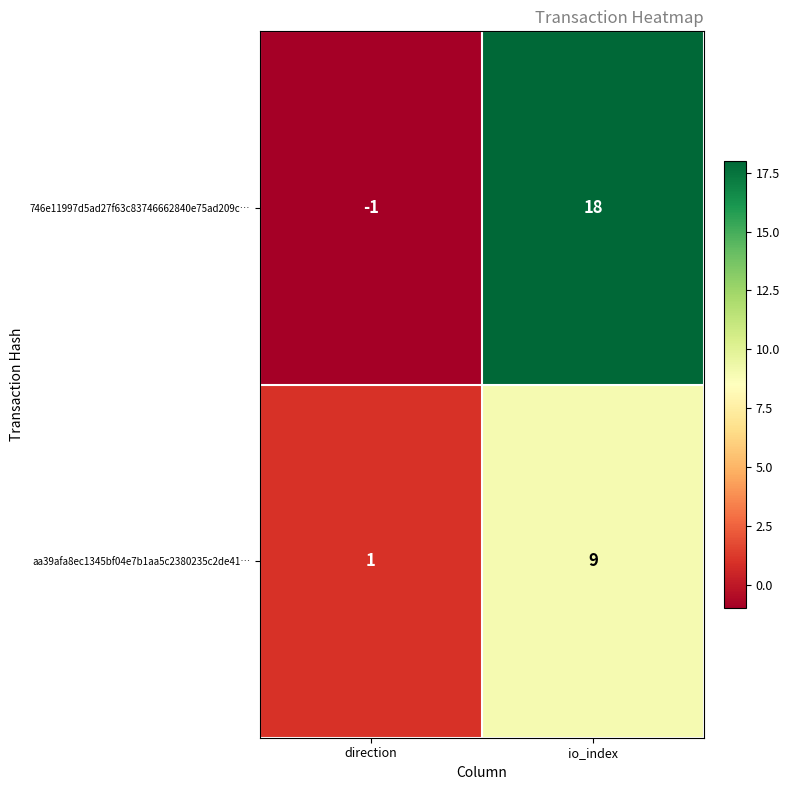

Which series has the largest total across all categories?

746e11997d5ad27f63c83746662840e75ad209c…